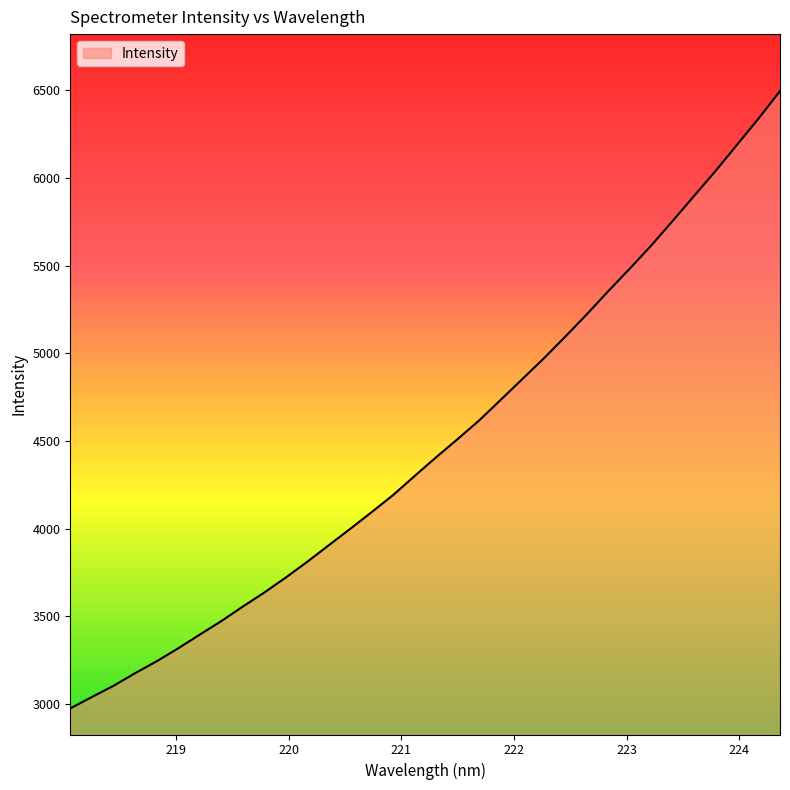

What is the smallest value displayed?

2973.8